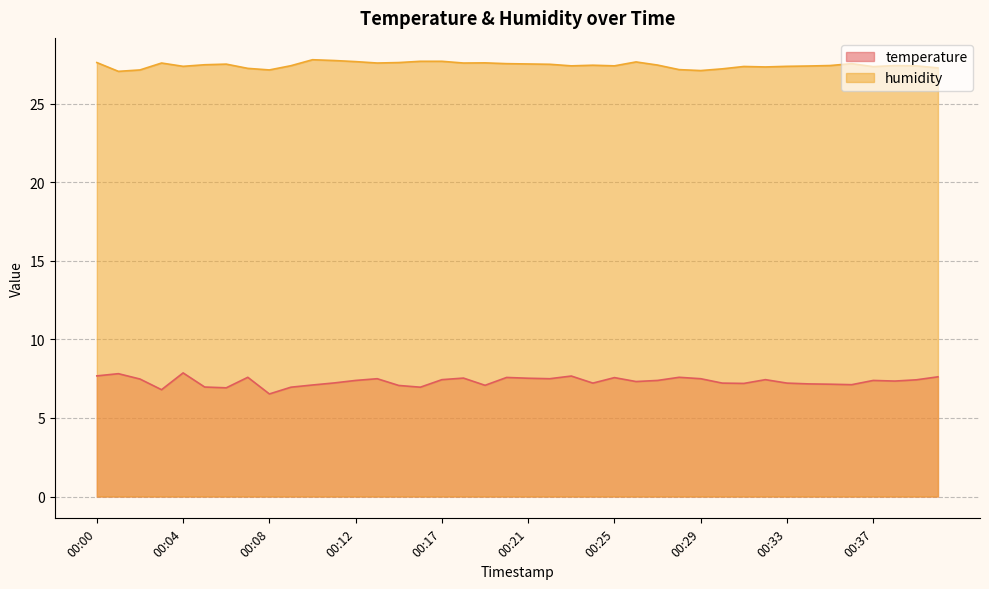

At which category does humidity reach its first local peak?

00:03